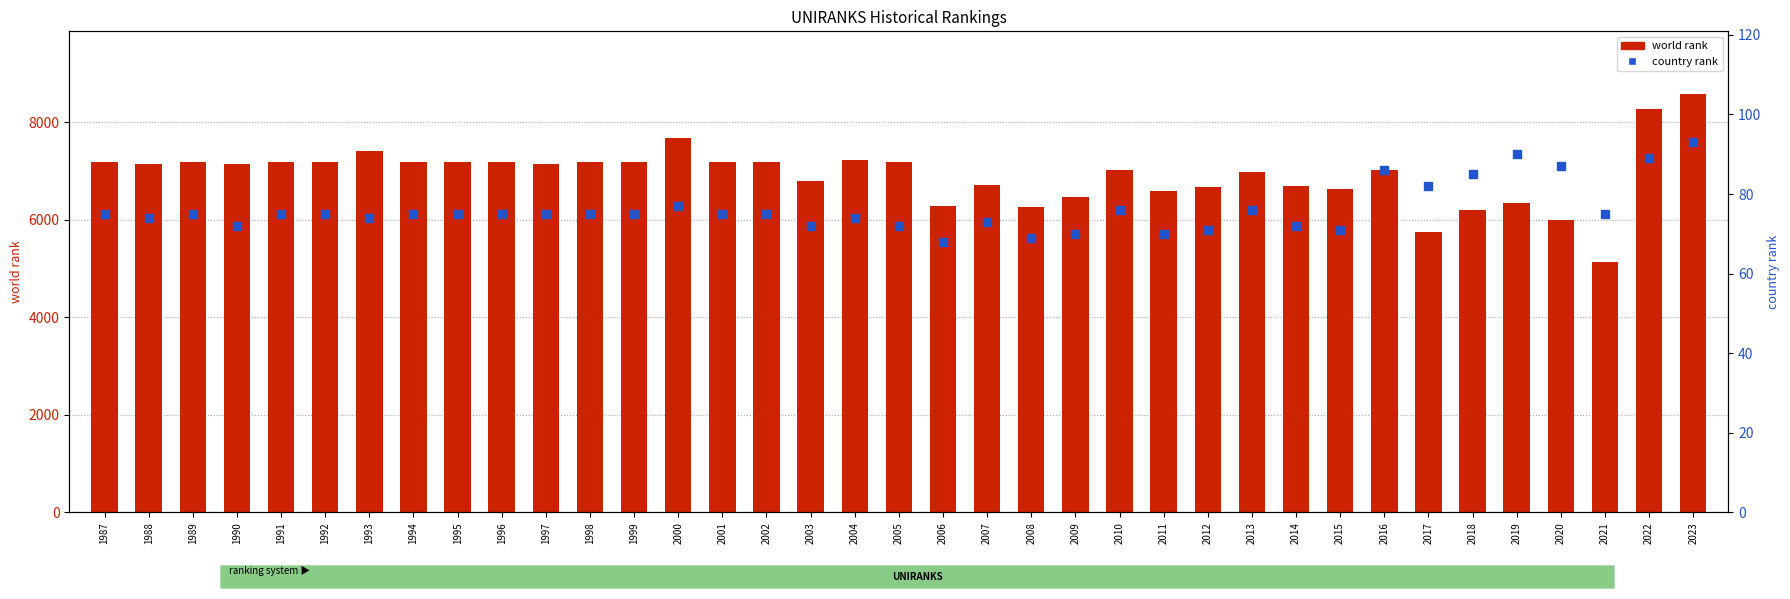

What is the total value across all series at 2003?

6862